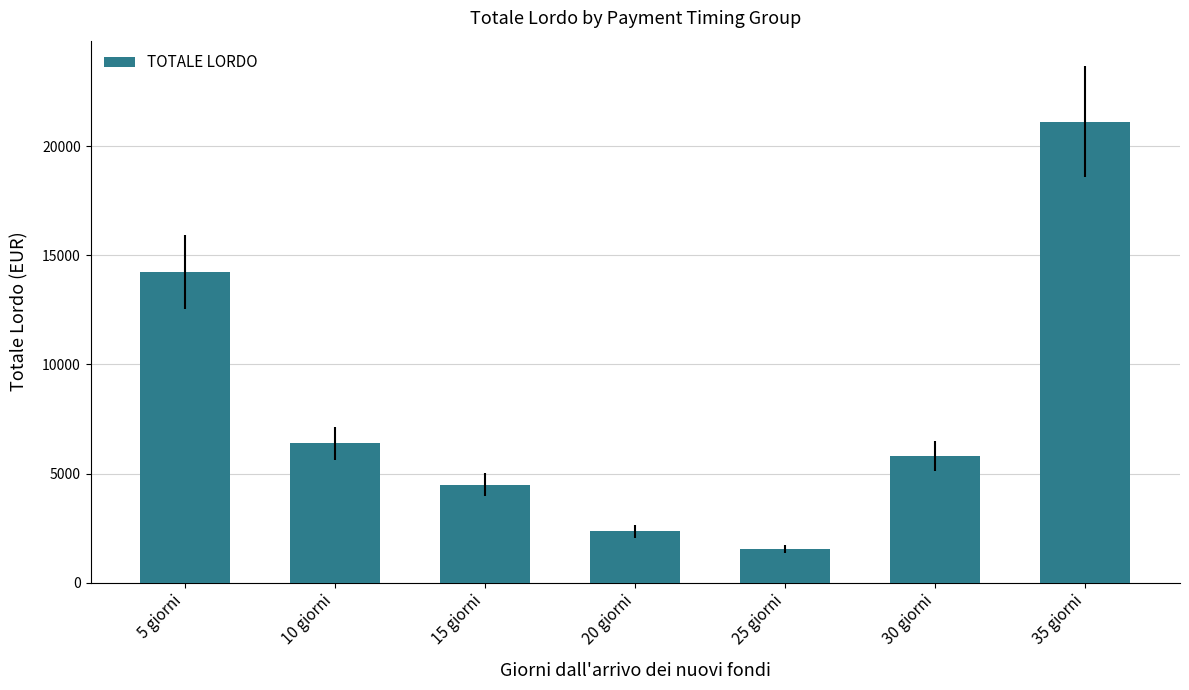

The value at 30 giorni is 5797.9. True or false?

True